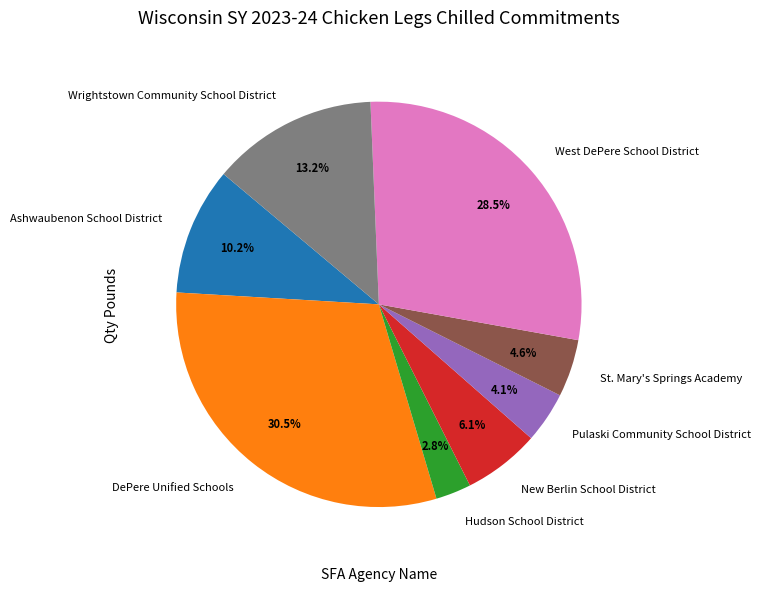

What portion of the pie excludes St. Mary's Springs Academy?

95.4%